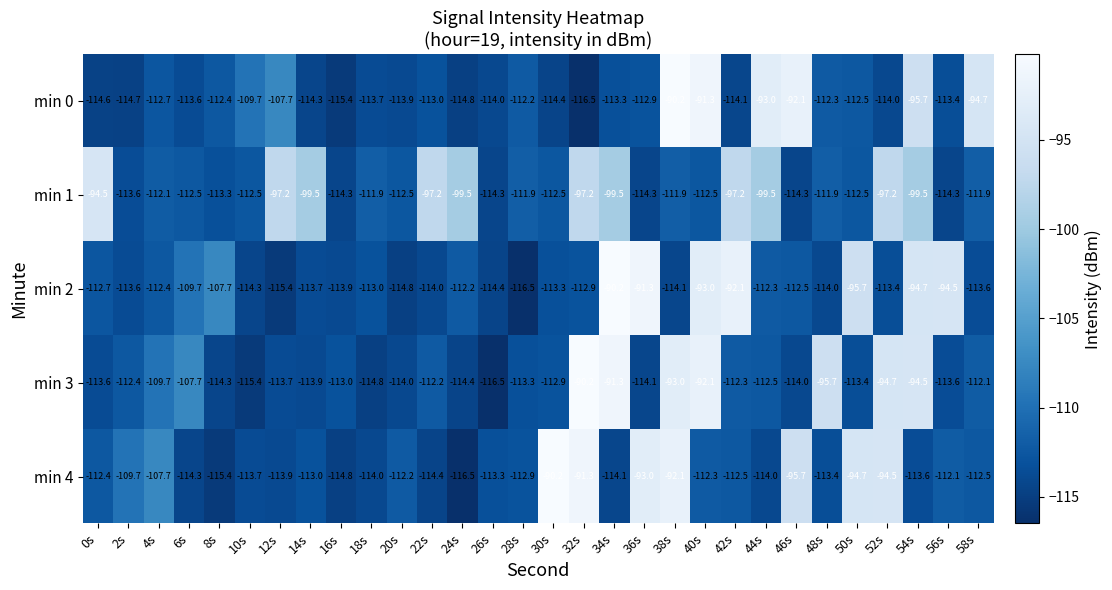

What is the difference between the maximum and minimum values in the min 2 series?

26.3